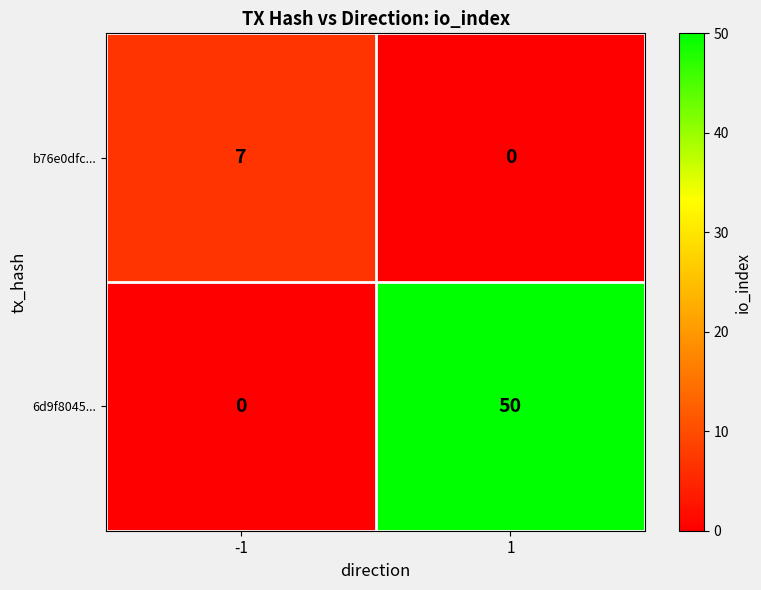

List the series in order of their peak value, highest first.

6d9f8045..., b76e0dfc...